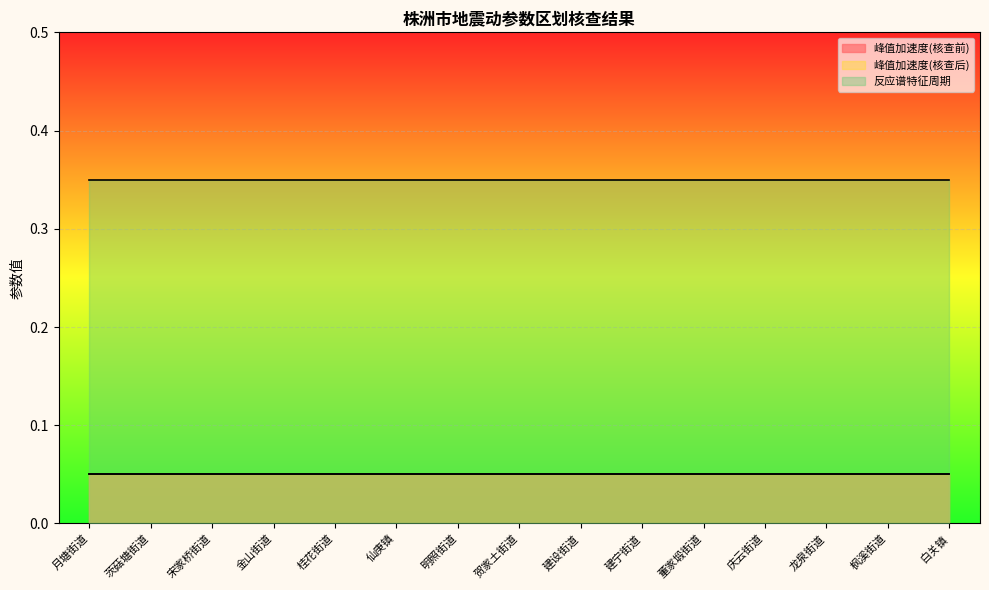

Rank the series at 茨菇塘街道 from highest to lowest value.

反应谱特征周期, 峰值加速度(核查前), 峰值加速度(核查后)